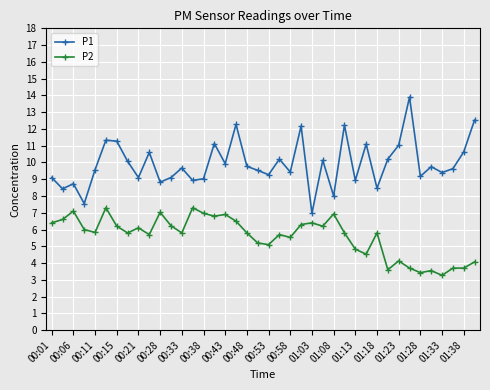

True or false: P2 and P1 cross at least once.

False